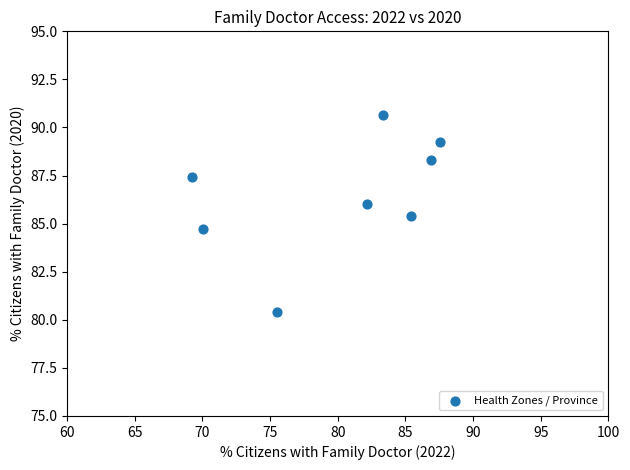

What is the average Y value?

86.5